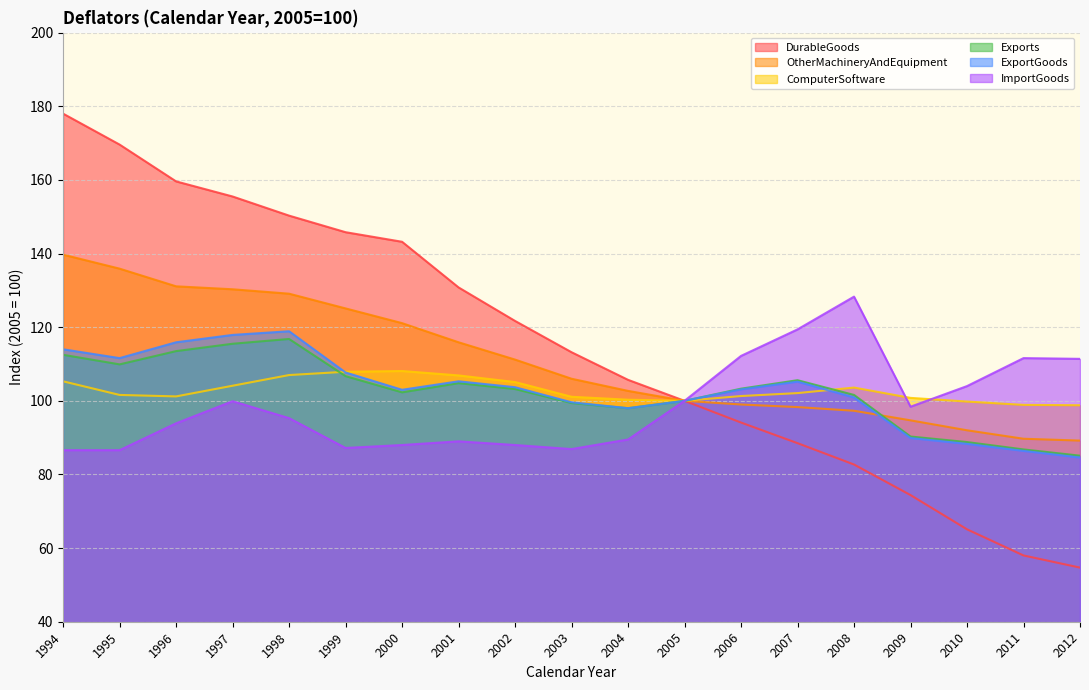

Is it true that Exports equals 143.5 at 2008?

False